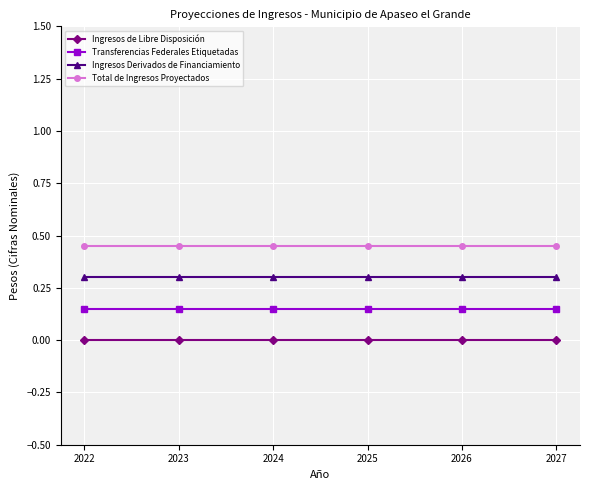

What is the total value across all series at 2022?

0.9